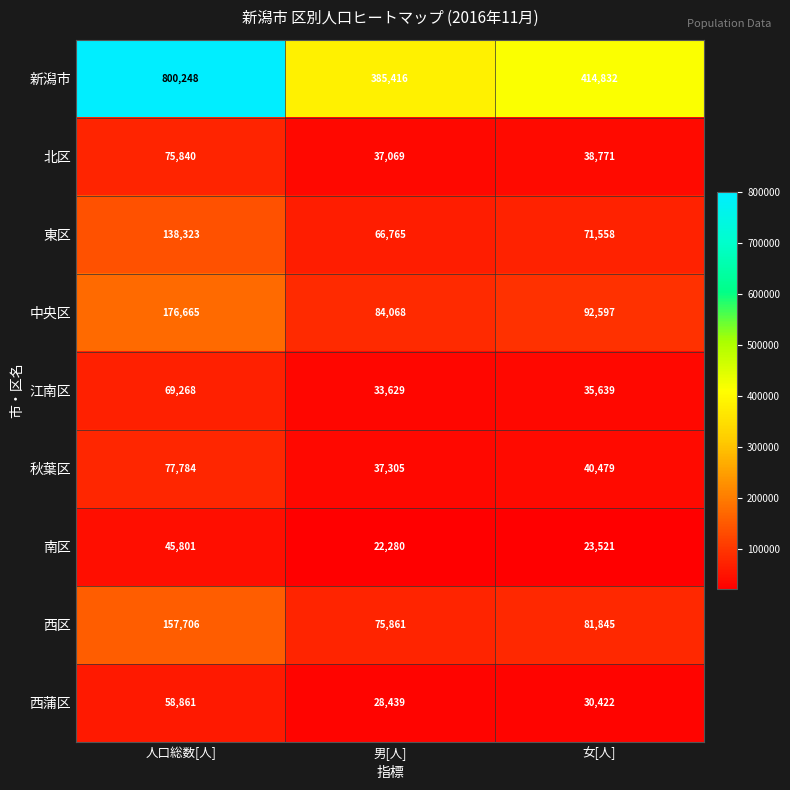

The 西区 series shows 157706 at 人口総数[人]. True or false?

True